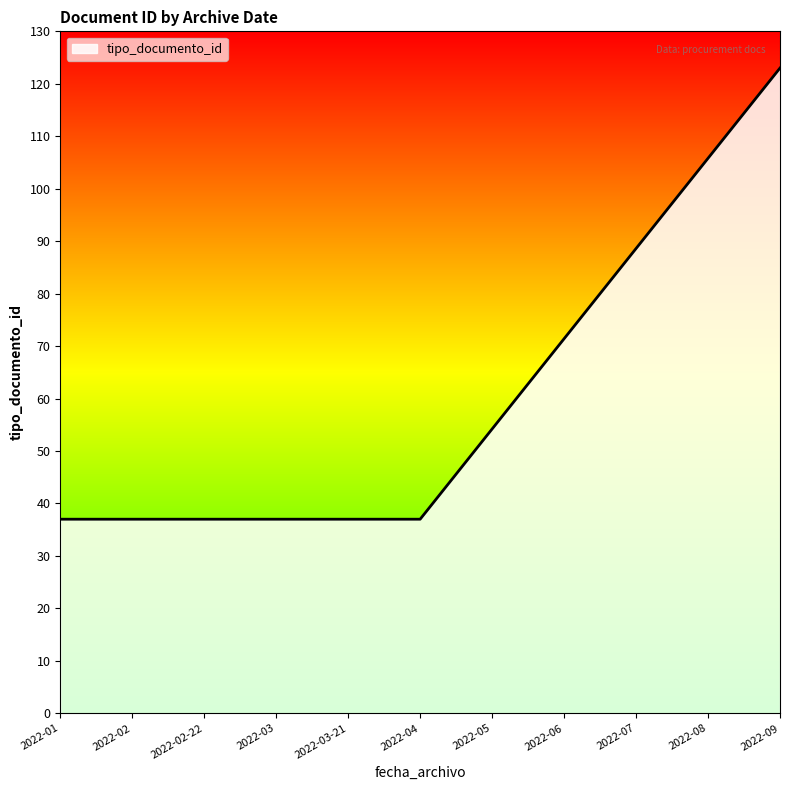

What is the average value?

66